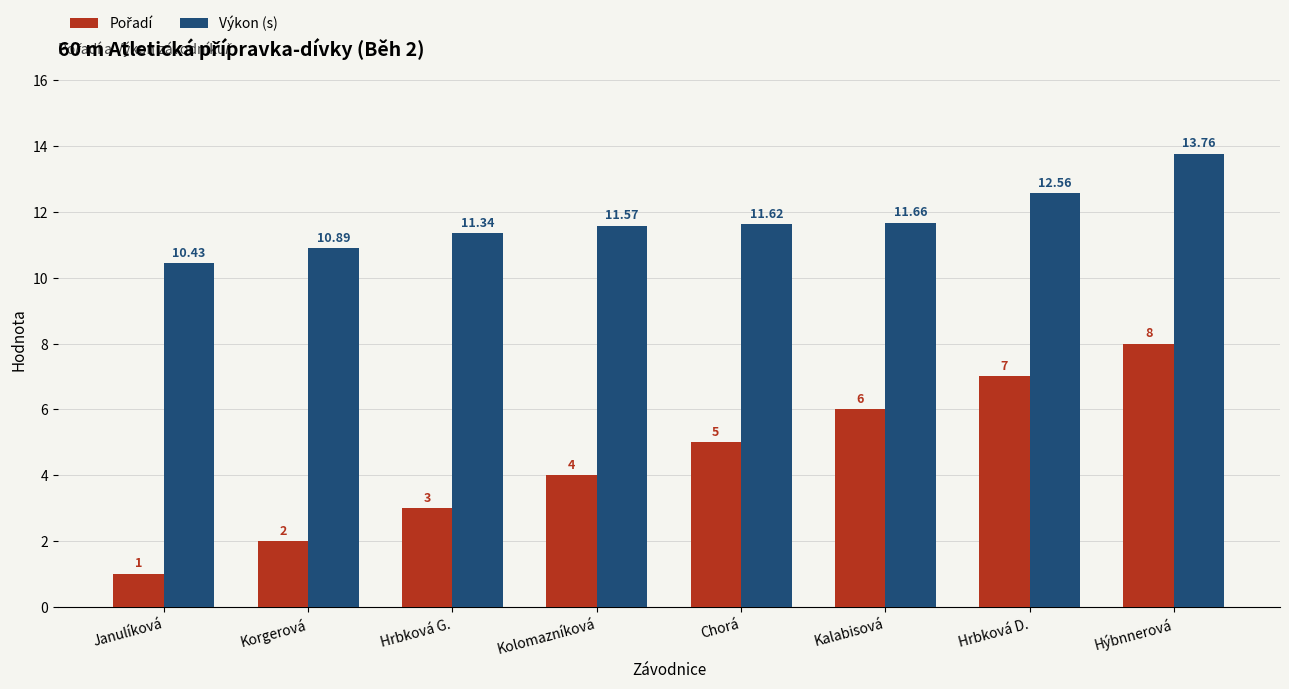

At which label does Výkon (s) reach its peak?

Hýbnnerová